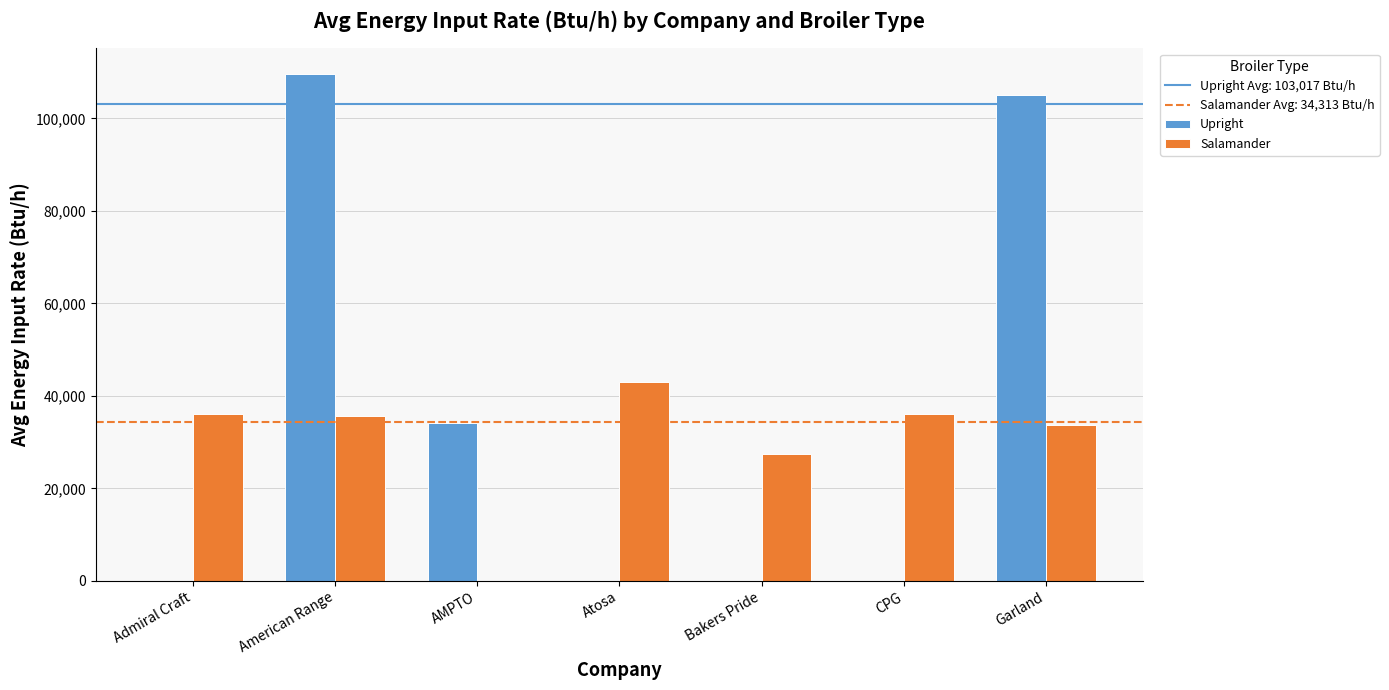

Which series changed the most between CPG and Garland?

Upright